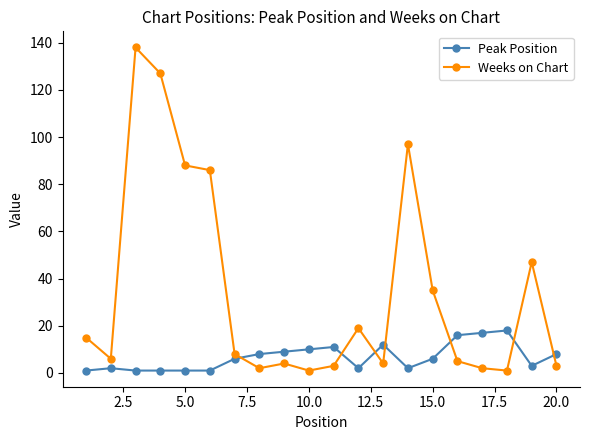

List the series in order of their overall mean, highest first.

Weeks on Chart, Peak Position